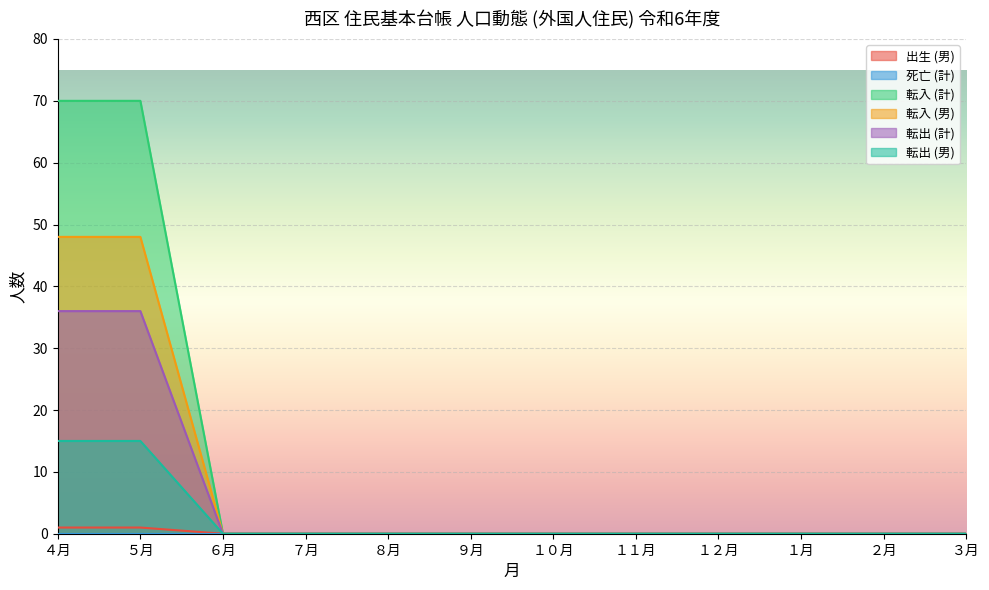

At which label is 転入 (男) closest to 35?

４月